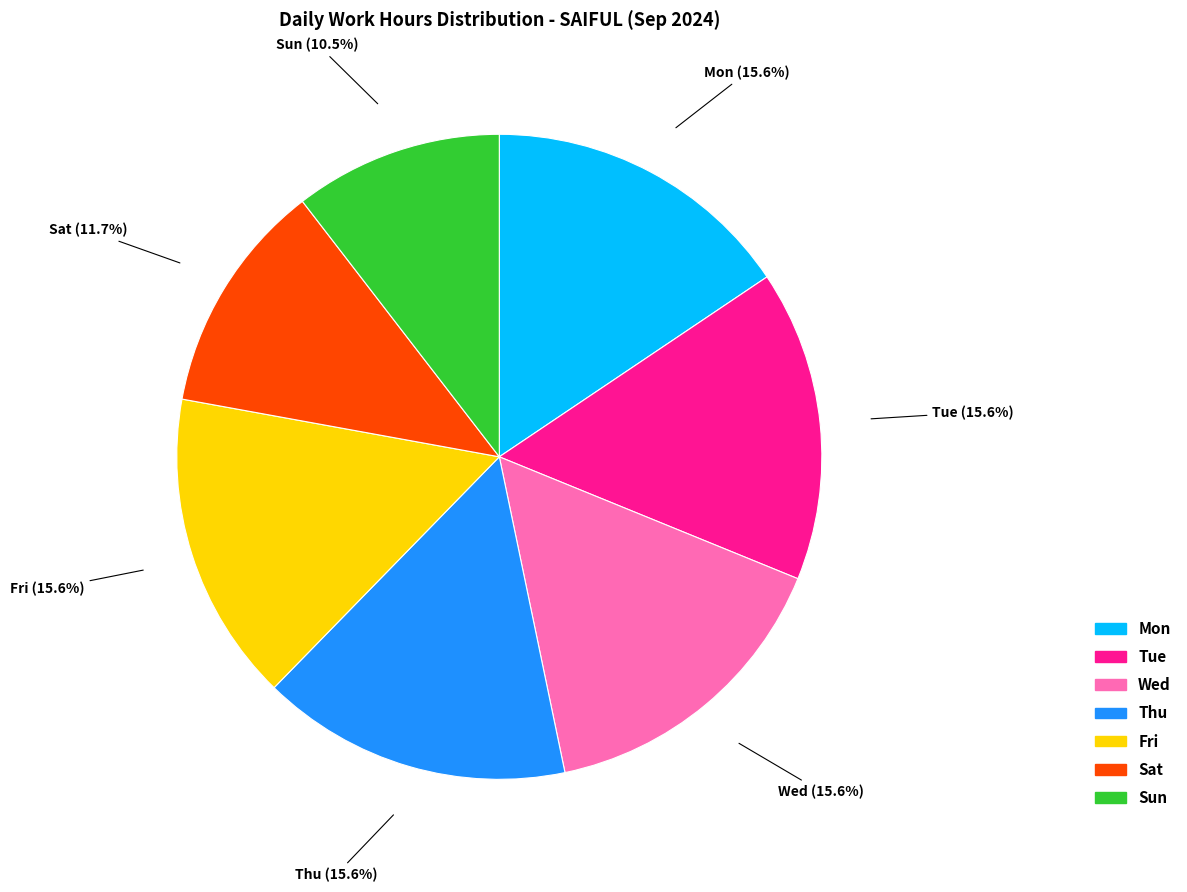

How many segments does this pie chart have?

7